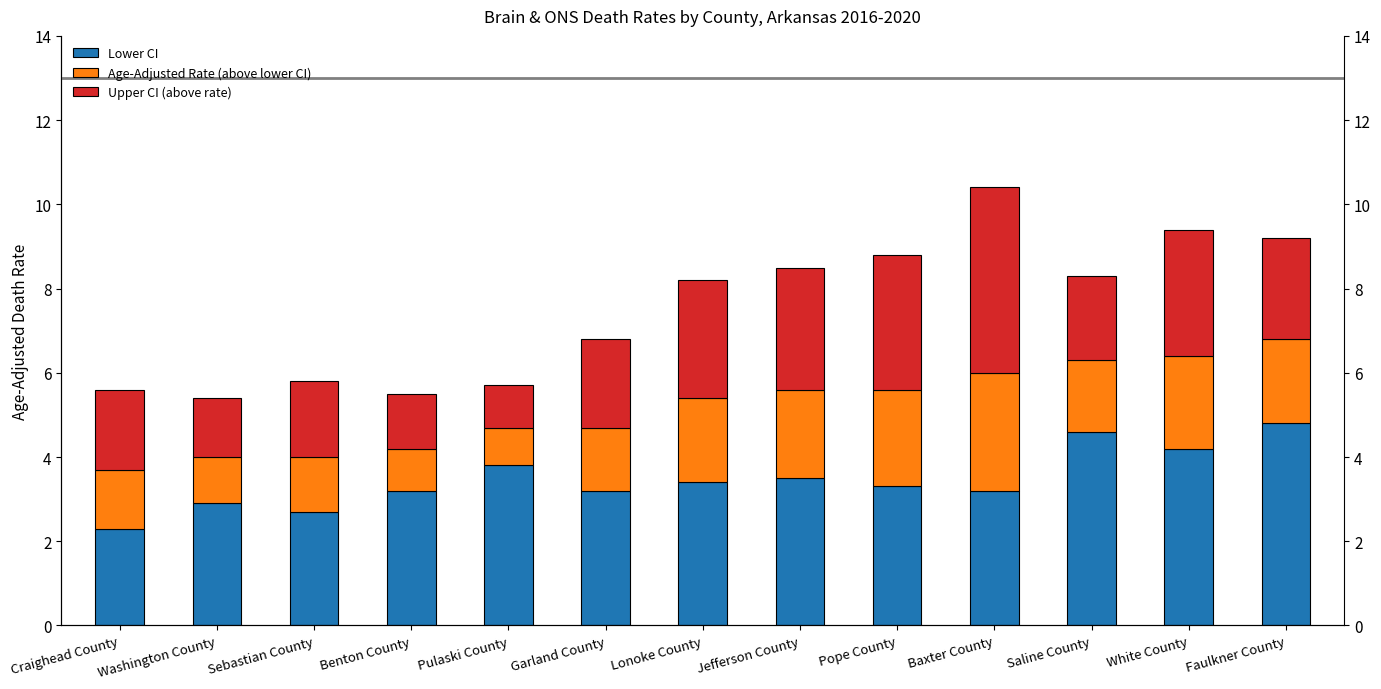

Between Baxter County and Pulaski County, which is larger?

Pulaski County